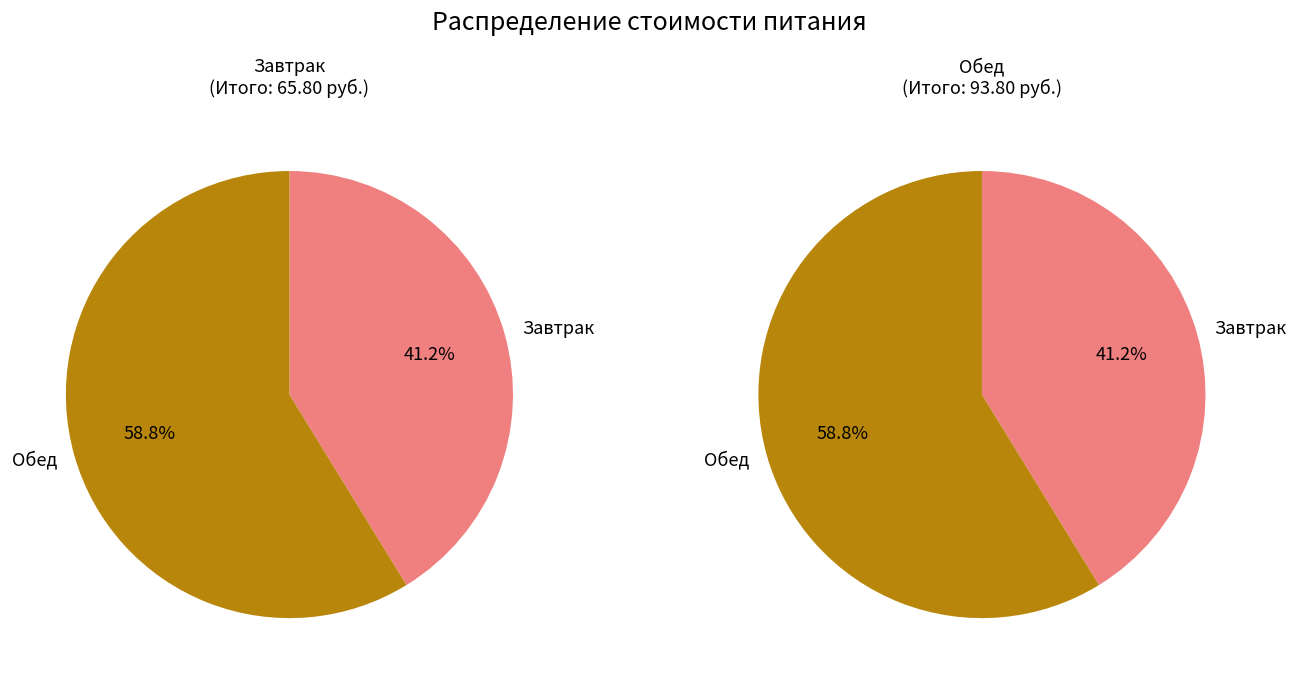

The Завтрак slice represents 32% of the pie. True or false?

False